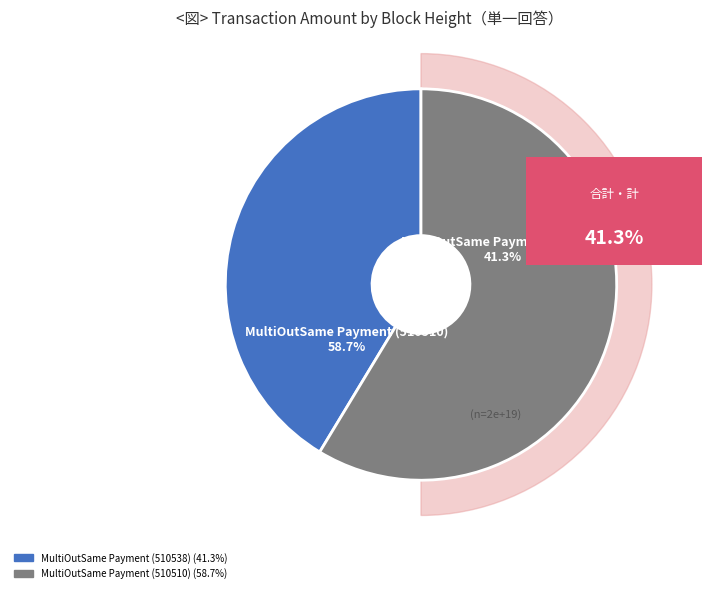

Is there a majority slice in this chart?

Yes